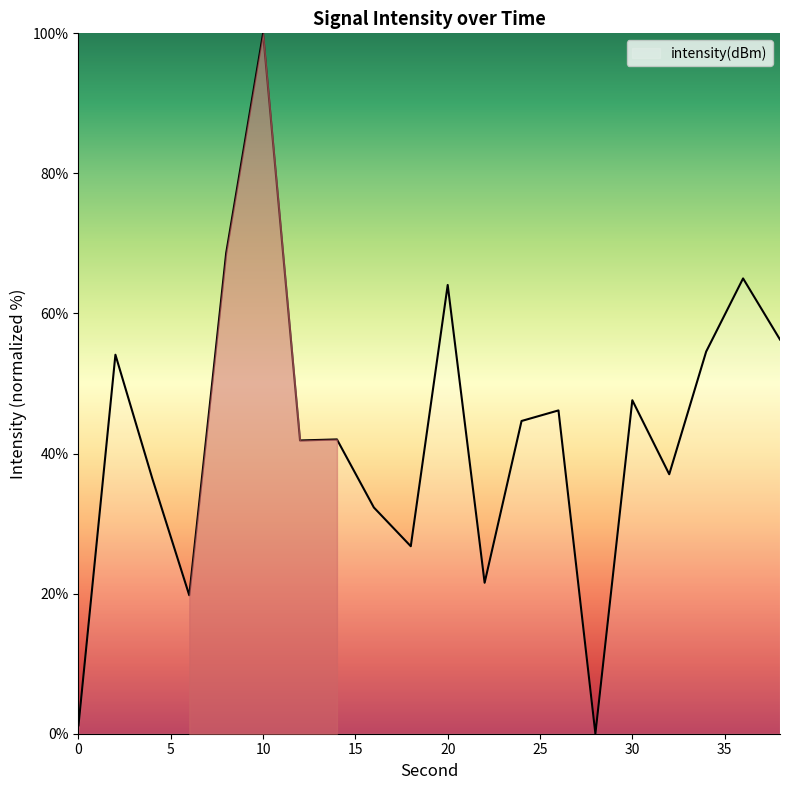

At which category does the chart reach its minimum across all series?

28